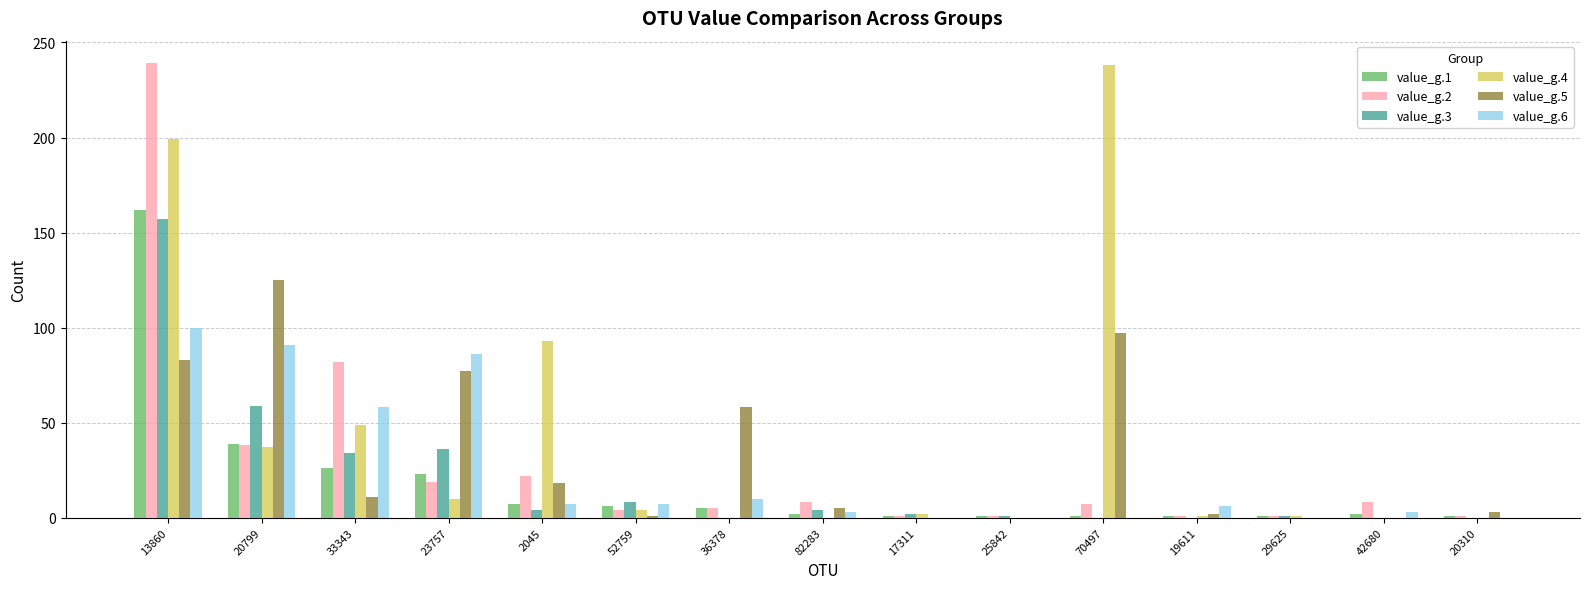

True or false: value_g.3 has a value of 36 at 23757.

True